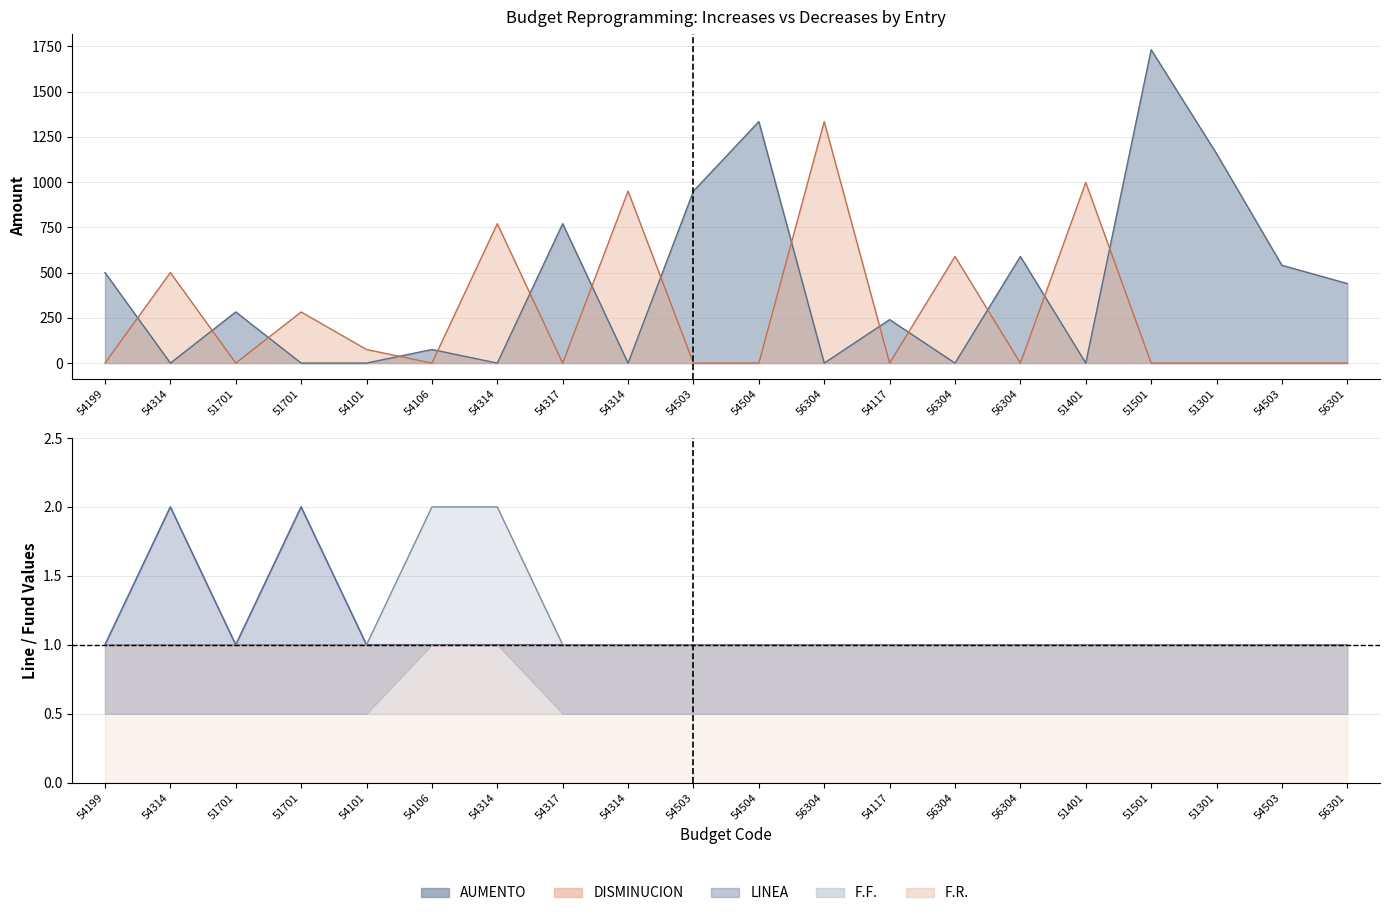

True or false: F.F. and LINEA intersect in this chart.

False